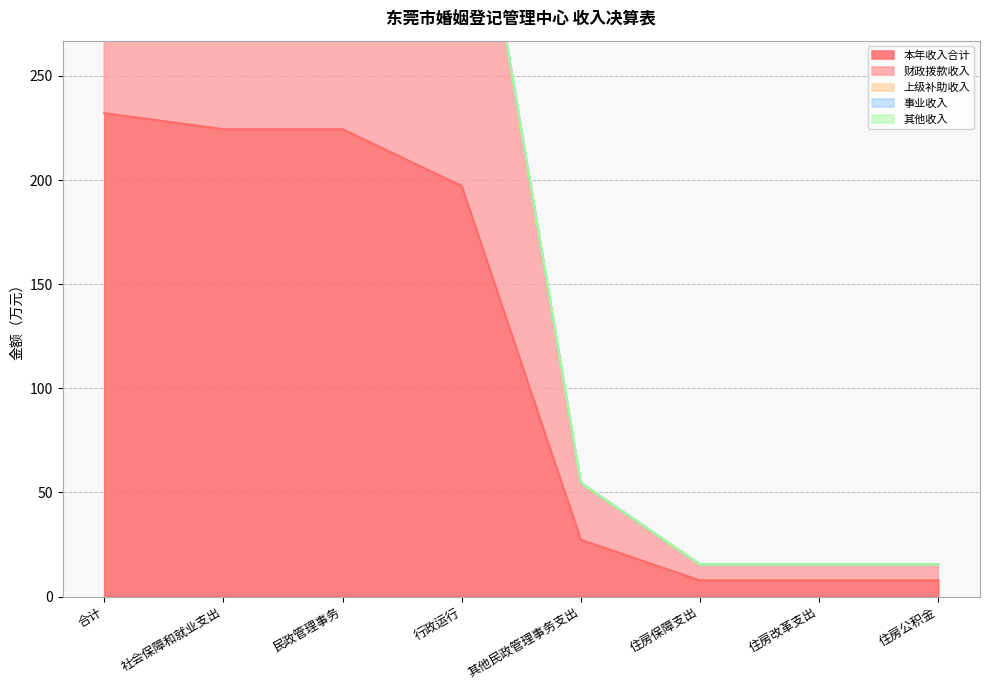

True or false: 本年收入合计 and 上级补助收入 intersect in this chart.

False